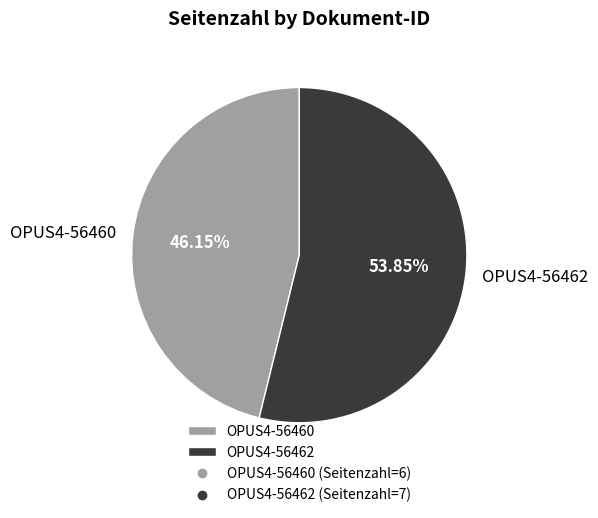

To the nearest percent, what is the average slice percentage?

50%